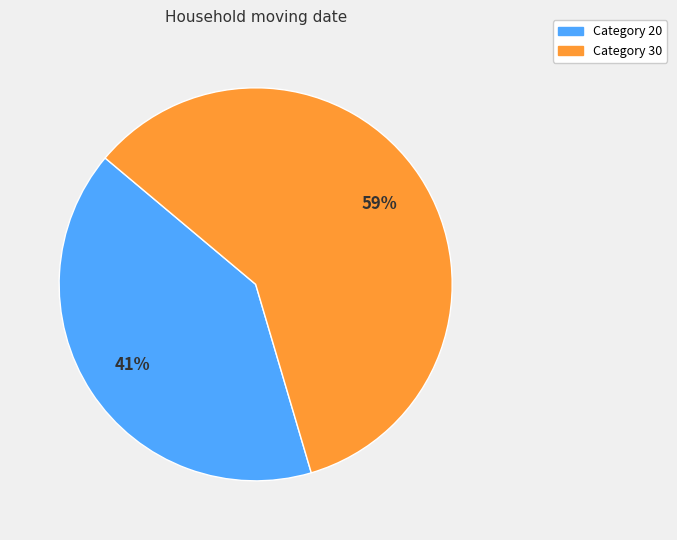

Is there any slice that represents more than half of the pie?

Yes